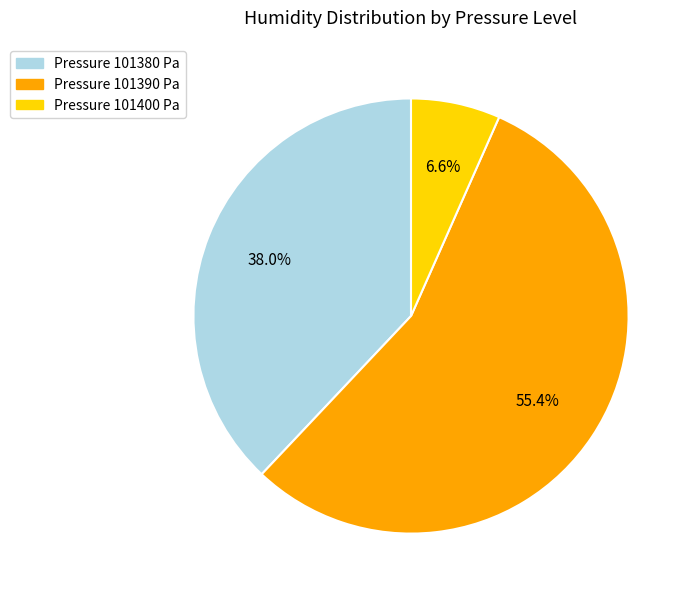

Does any single category account for the majority?

Yes